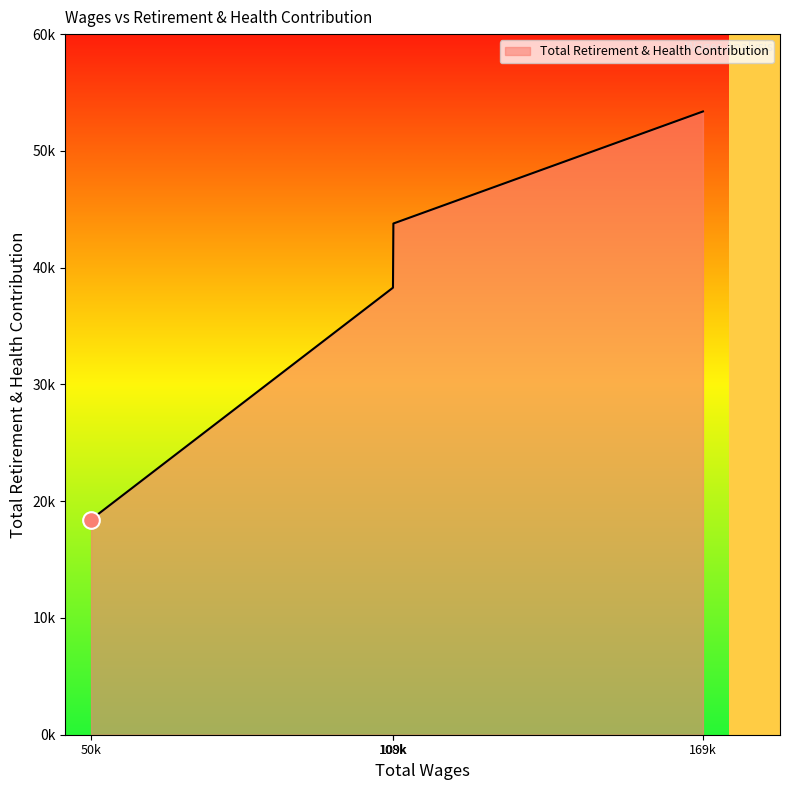

Which category has the lowest value across all series?

50k